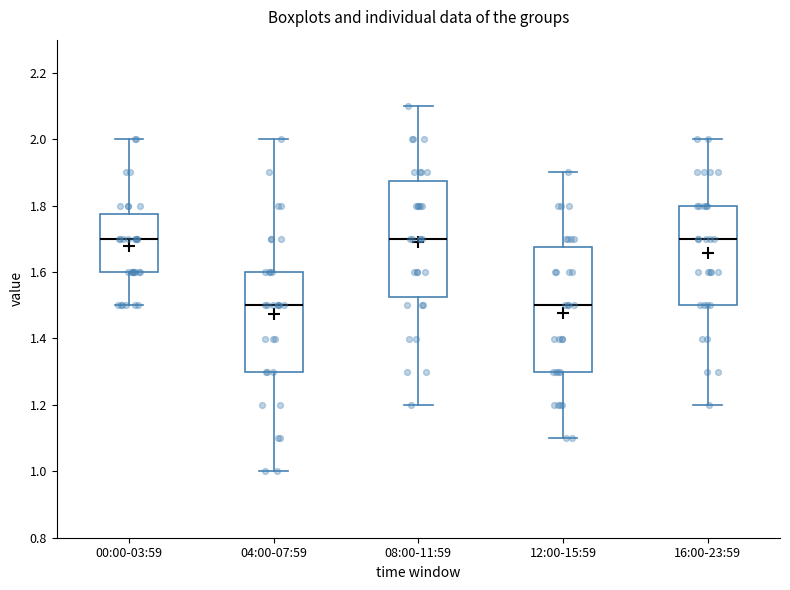

Reading left to right, read every box against the y-axis: the position of its median line, the range the box covers, and the ends of its whiskers. The values are not printed on the chart, so give them approximately, as read against the axis.

00:00-03:59: median 1.70, box 1.60 to 1.78, whiskers 1.50 to 2.00
04:00-07:59: median 1.50, box 1.30 to 1.60, whiskers 1.00 to 2.00
08:00-11:59: median 1.70, box 1.52 to 1.88, whiskers 1.20 to 2.10
12:00-15:59: median 1.50, box 1.30 to 1.68, whiskers 1.10 to 1.90
16:00-23:59: median 1.70, box 1.50 to 1.80, whiskers 1.20 to 2.00